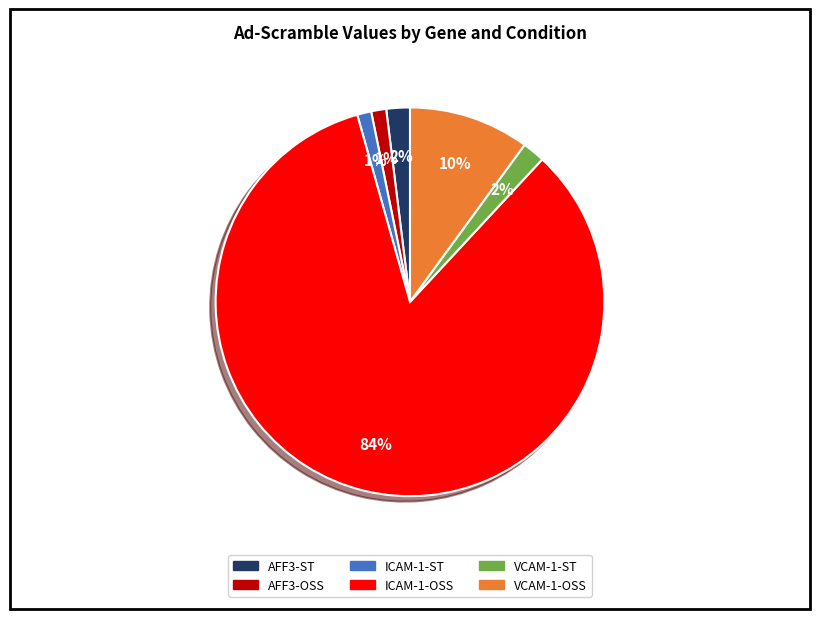

To the nearest percent, what is the average slice percentage?

17%